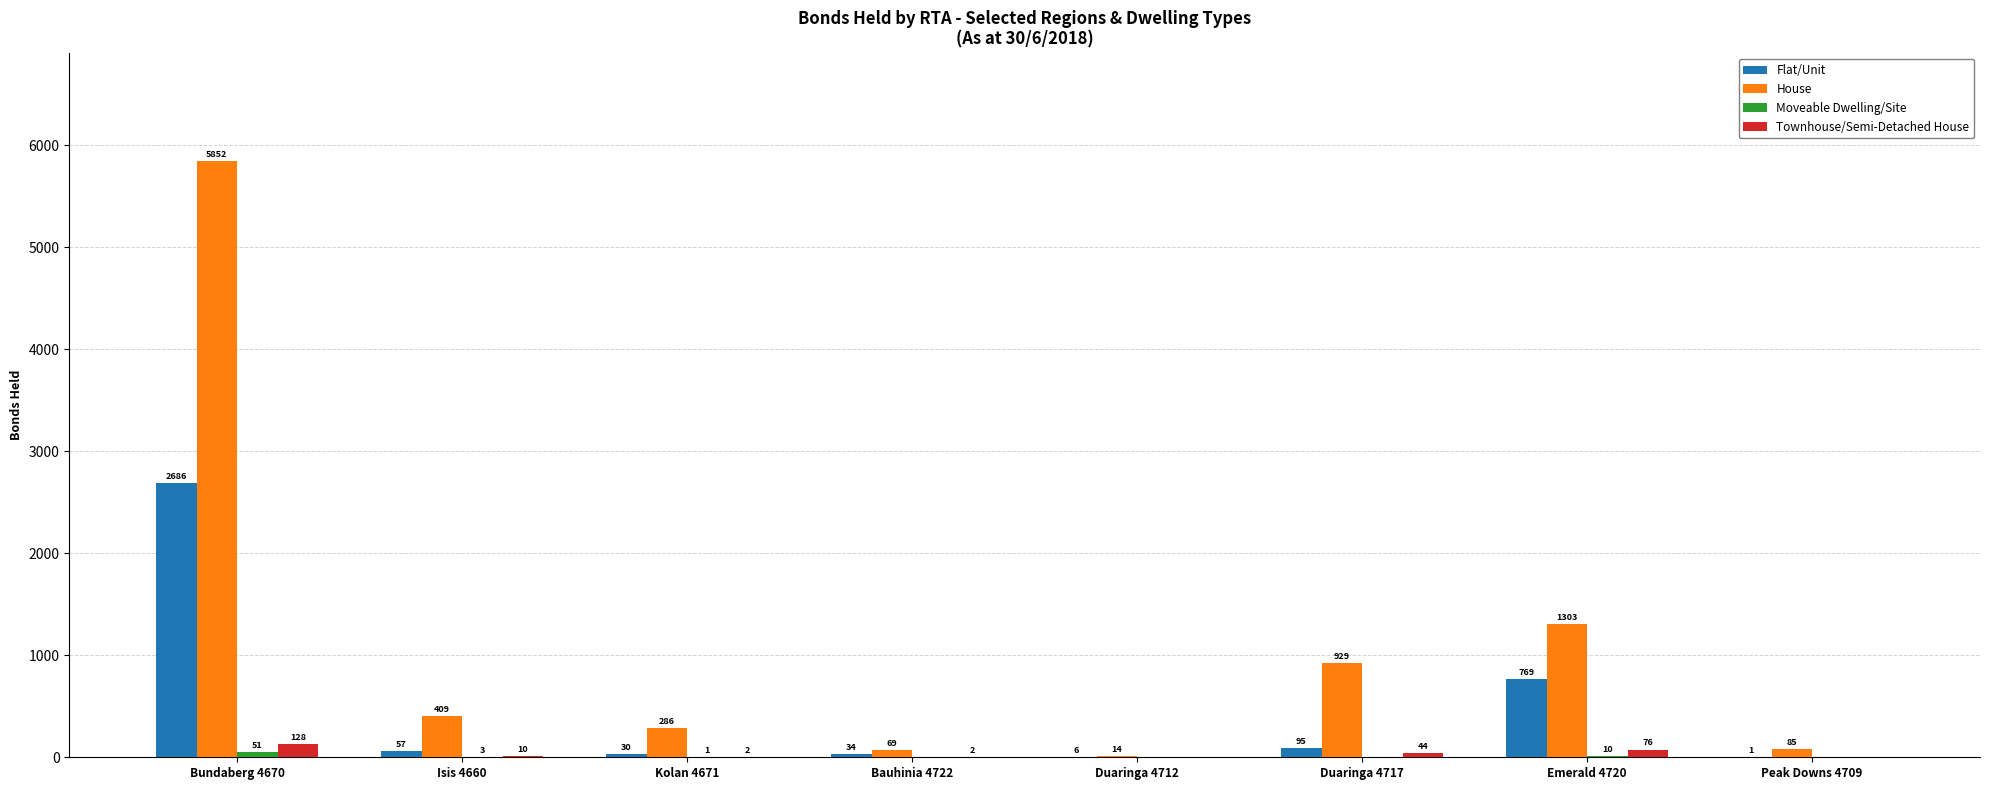

Is the value of Townhouse/Semi-Detached House at Emerald 4720 greater than the value of House at Duaringa 4717?

No